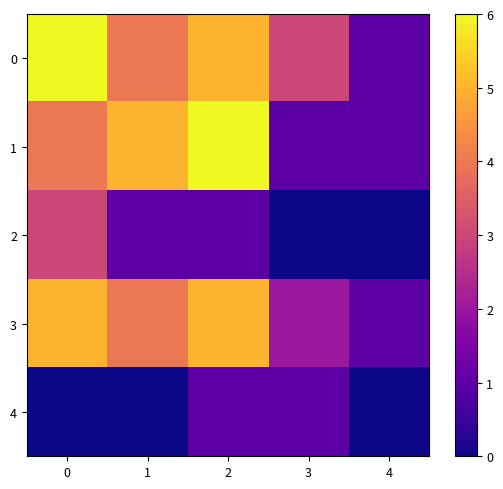

Between 1 and 4, which is larger?

1